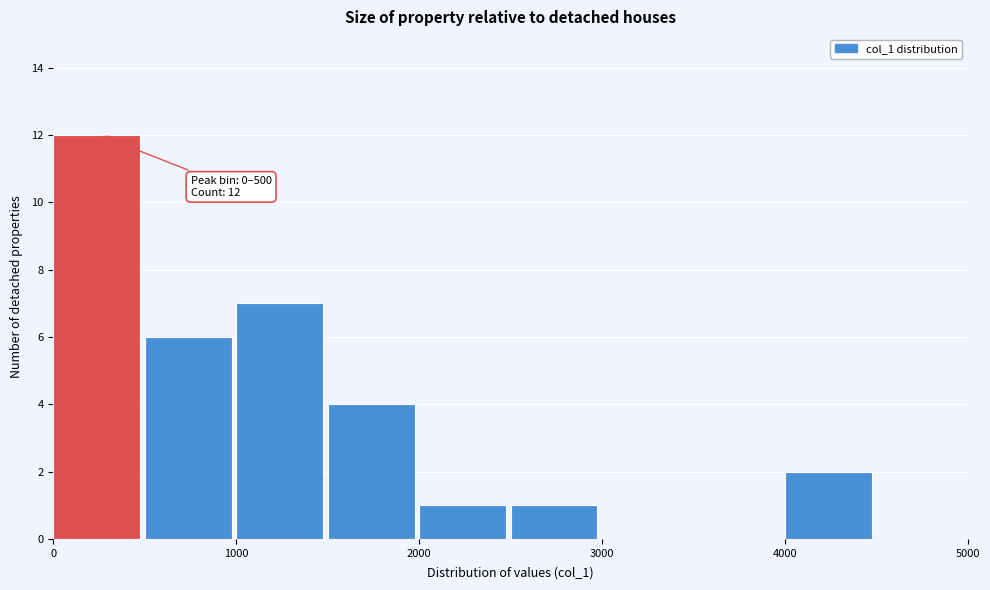

Over which range of the x-axis is the bar tallest?

0 to 500